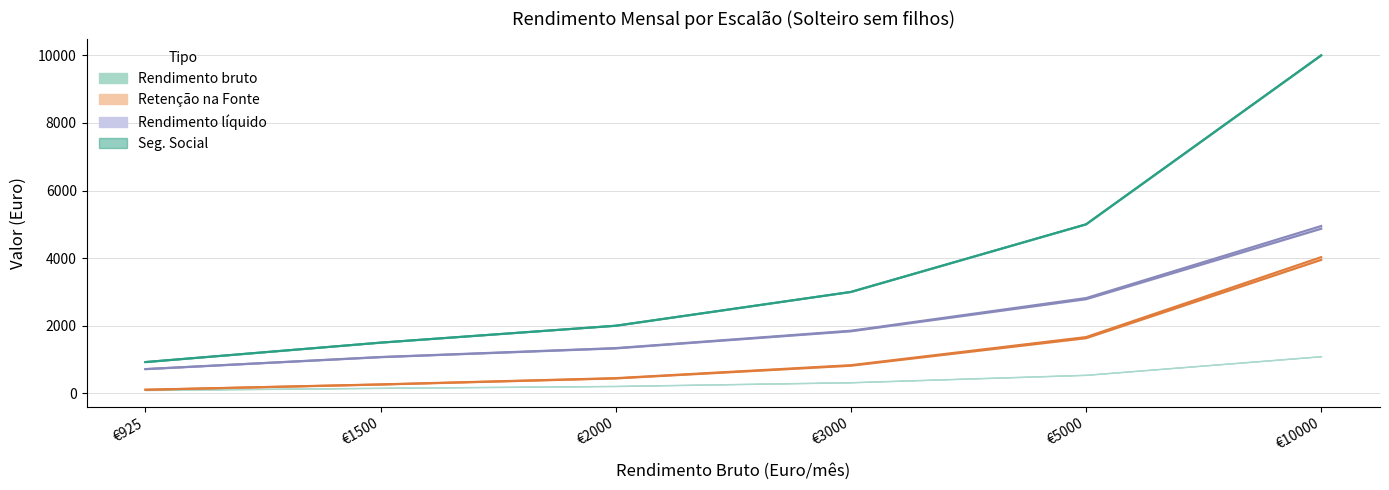

Is the value of Rendimento bruto 2021 at 10000 greater than the value of Rendimento bruto 2020 at 10000?

No